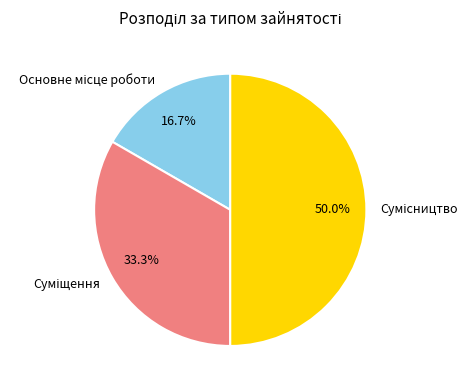

Is there any slice that represents more than half of the pie?

No